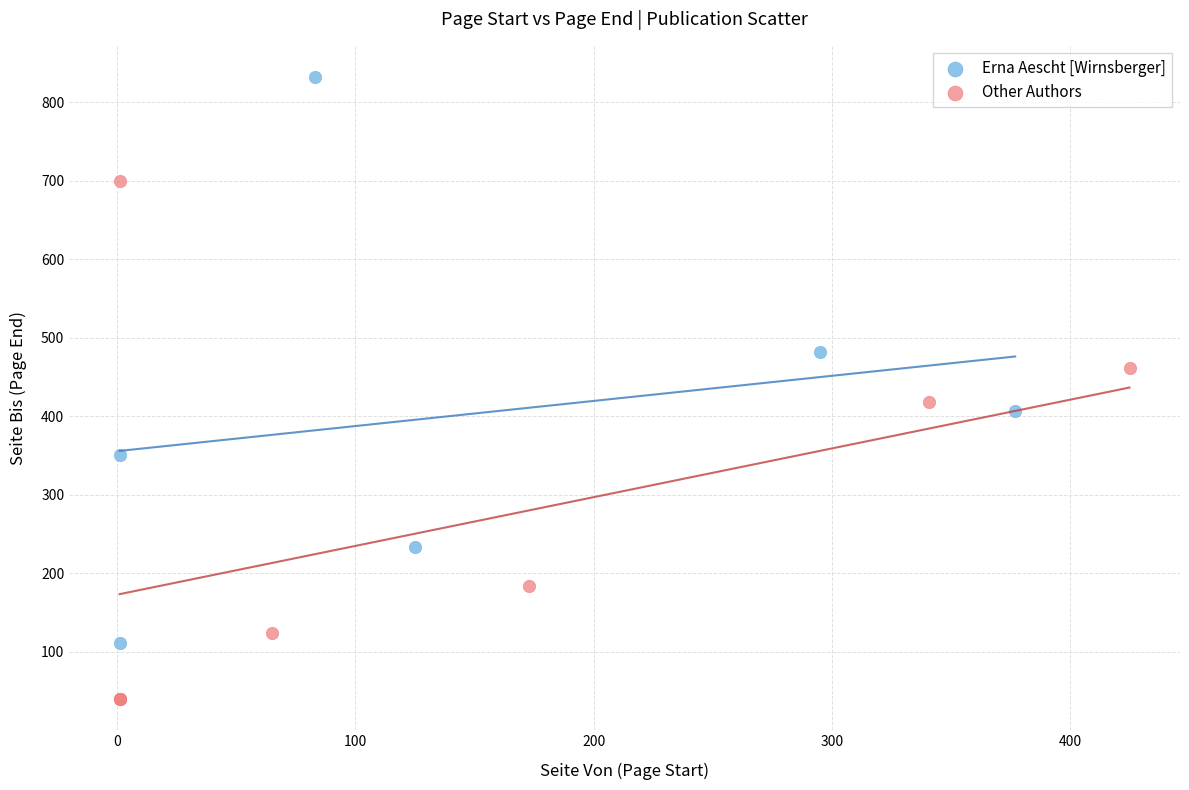

Which series contains the highest Y value?

Erna Aescht [Wirnsberger]